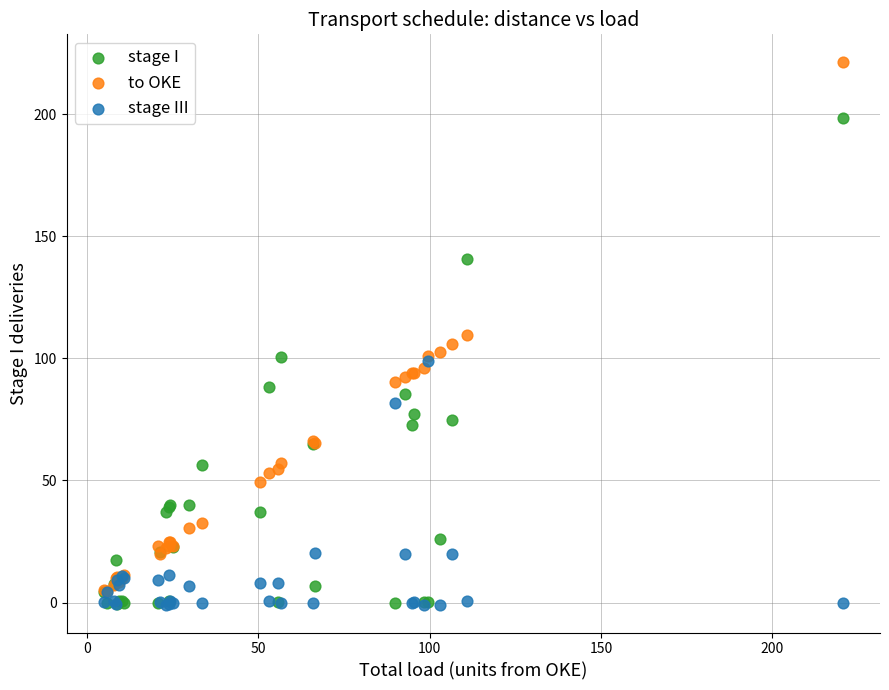

In the to OKE series, what Y value is closest to 113?

109.5